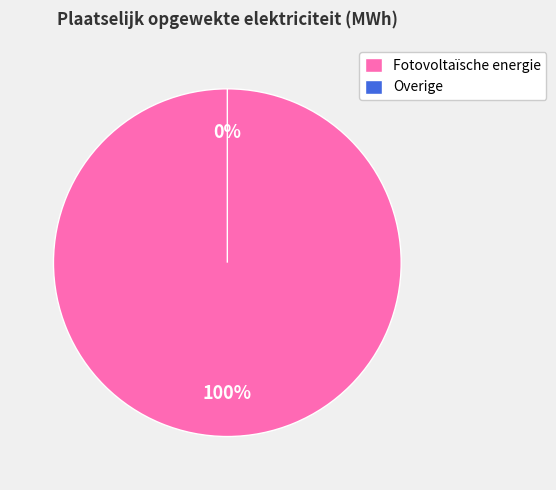

What percentage is NOT represented by Overige?

100.0%